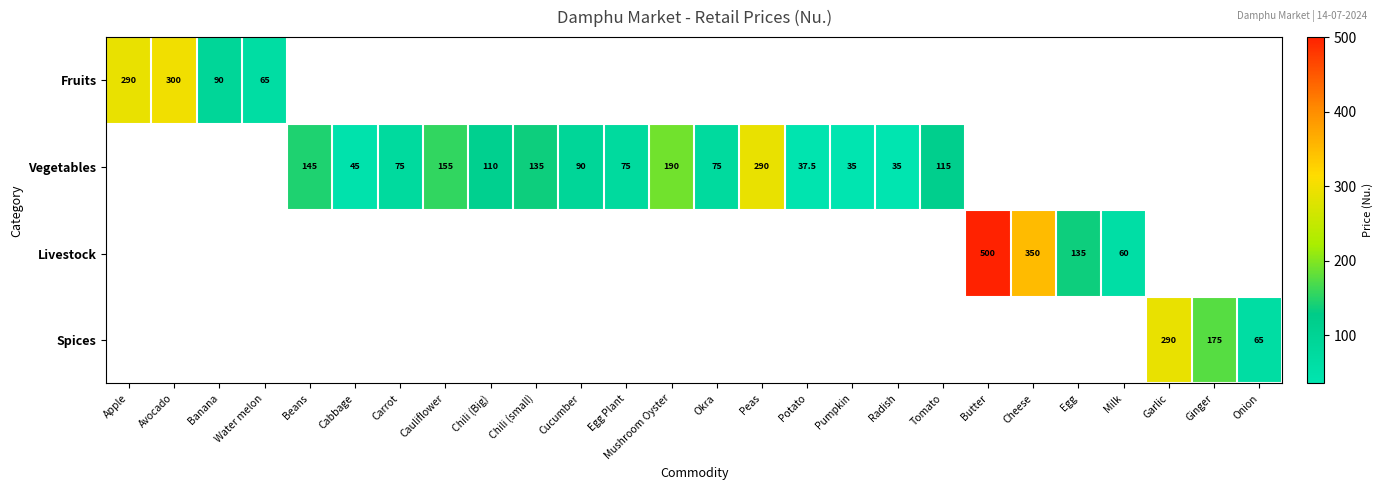

True or false: Vegetables has a value of 63.6 at Potato.

False